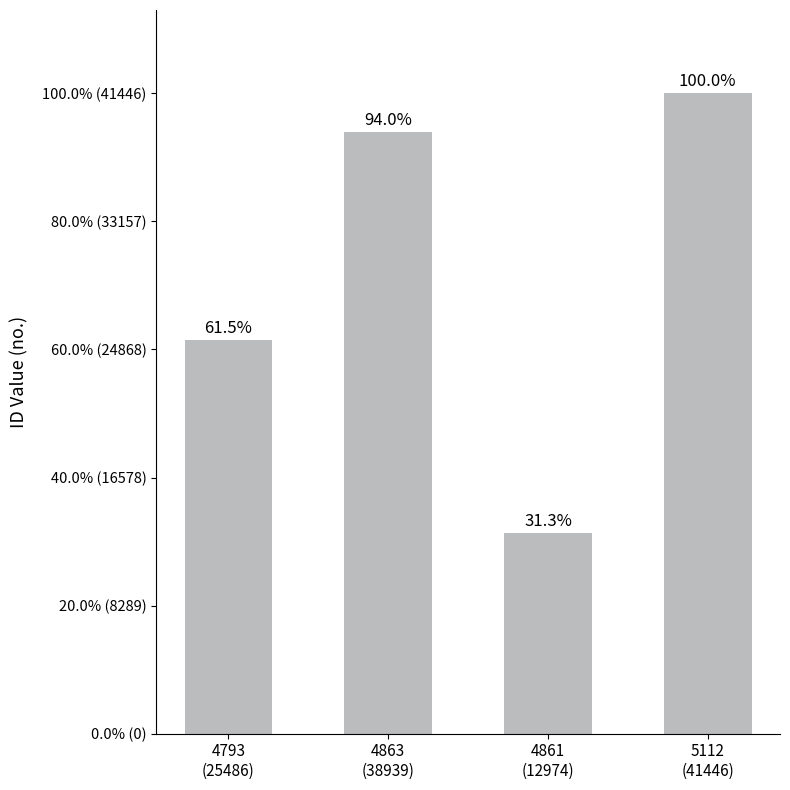

Does the chart contain any negative values?

No